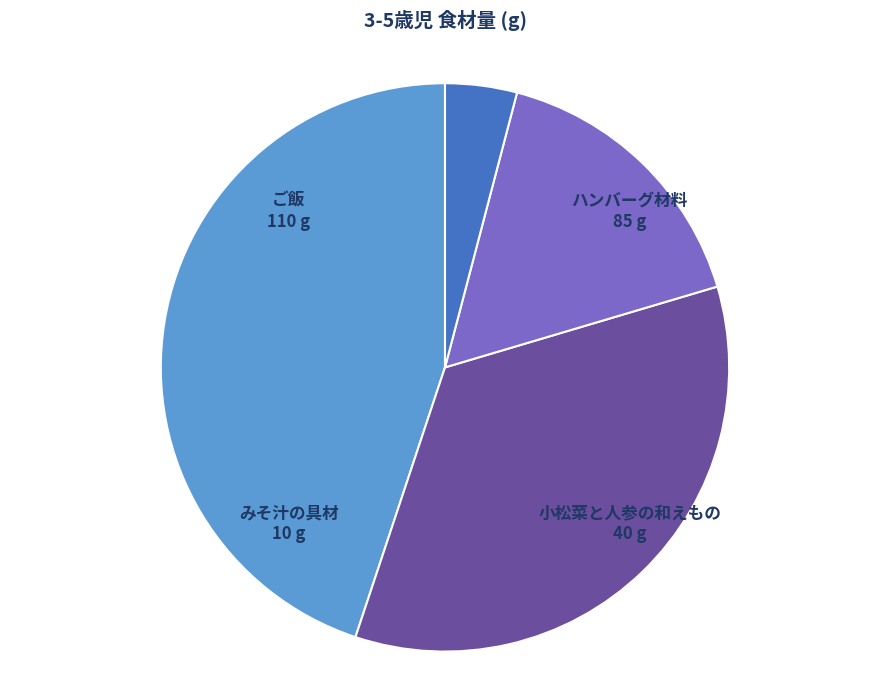

Does any single category account for the majority?

No